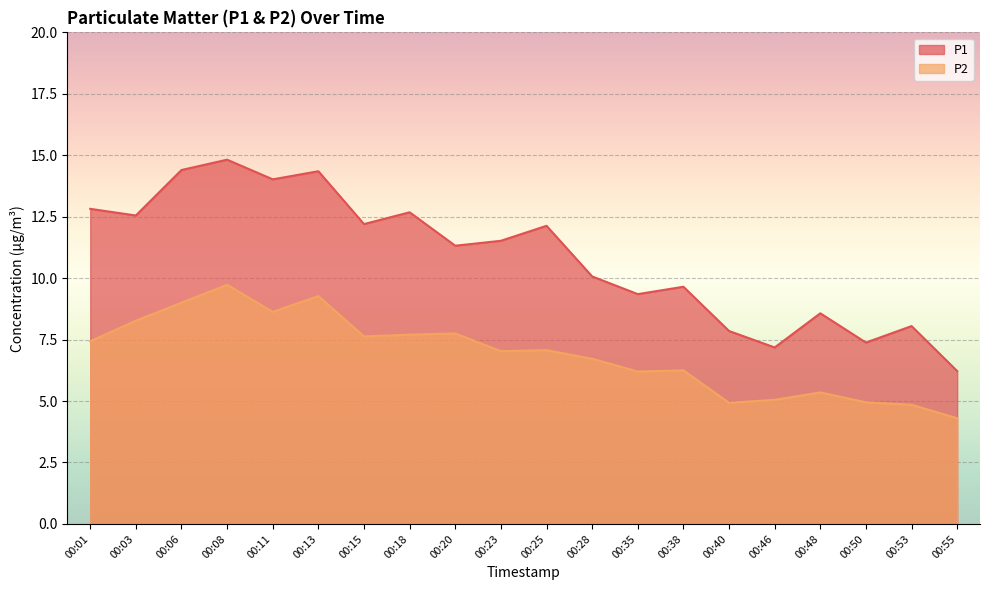

In P1, how many points are lower than both neighbors (excluding endpoints)?

7